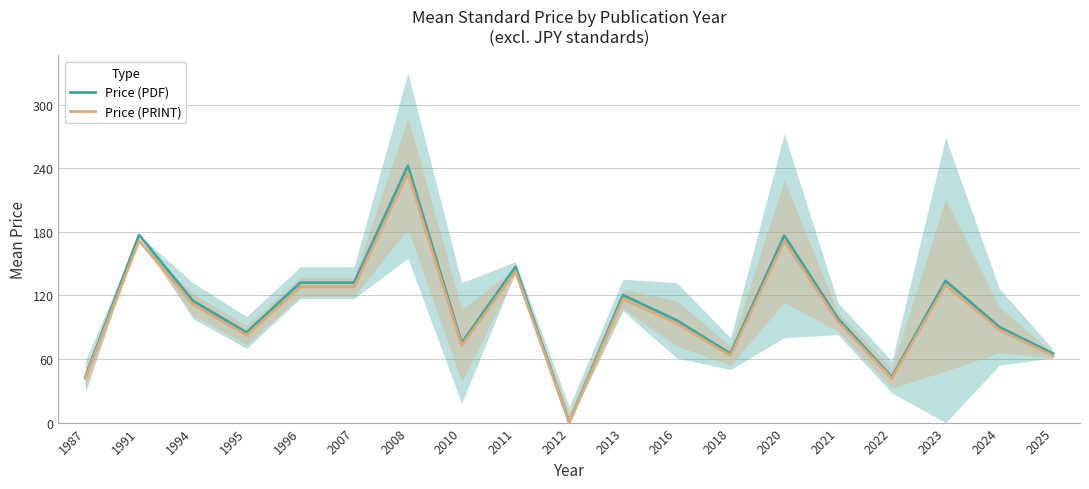

What is the sum of all Price (PDF) values?

2036.5